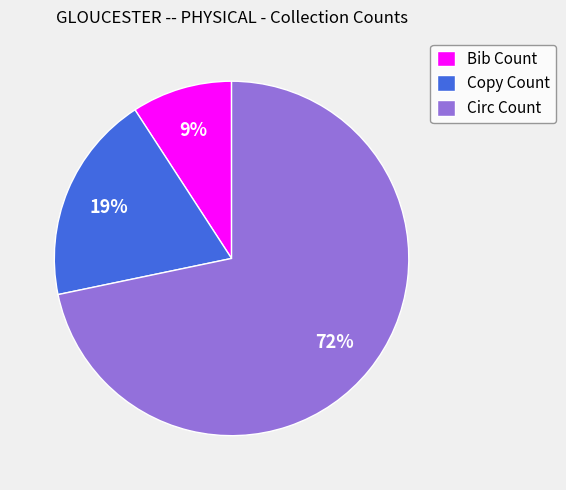

What percentage is the Bib Count slice, to the nearest percent?

9%